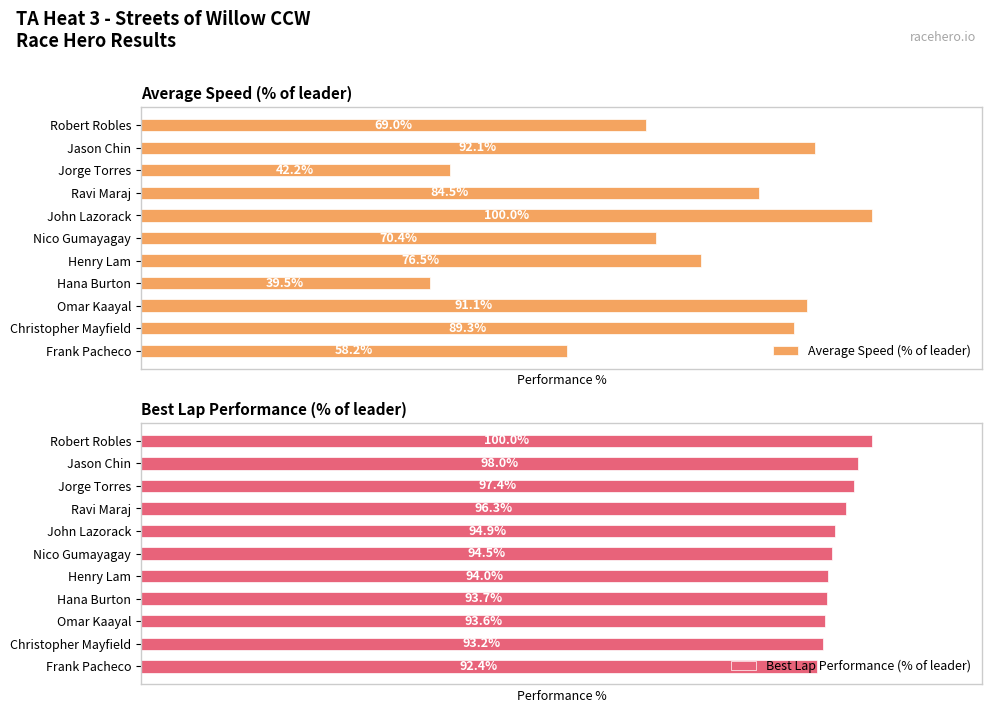

What is the value of the Average Speed (% of leader) bar at the 4th from the left?

84.5